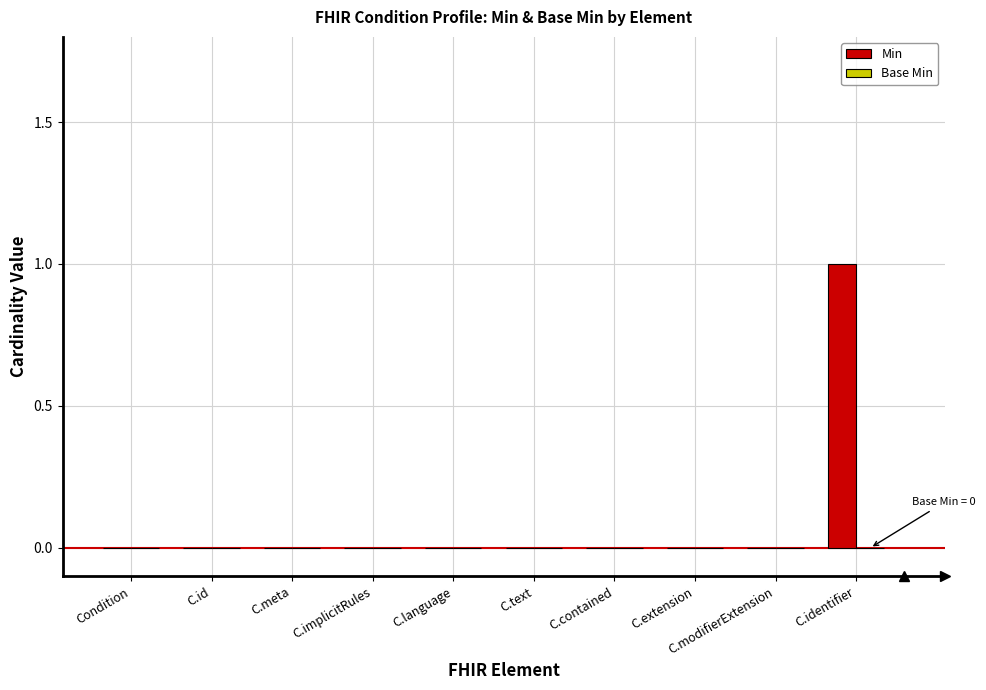

Is it true that the value at C.implicitRules is 0?

True